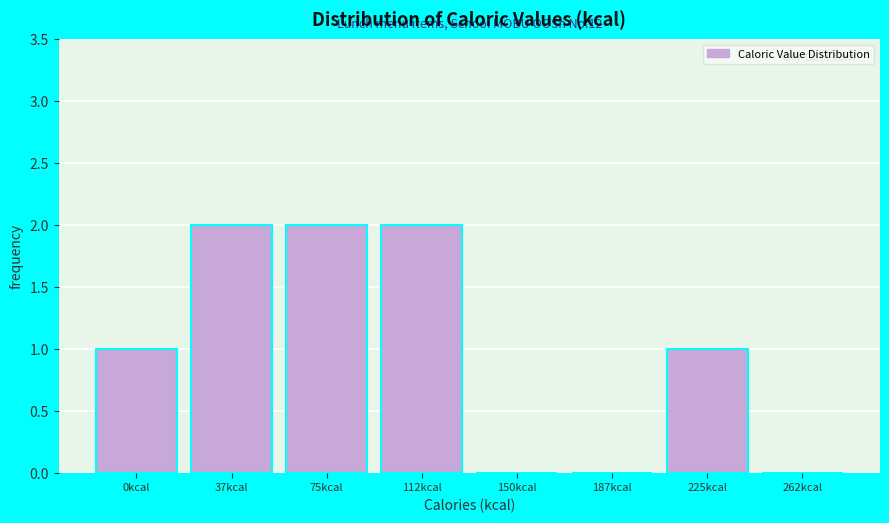

Reading left to right, extract all data points from this chart.

0kcal=1	37kcal=2	75kcal=2	112kcal=2	150kcal=0	187kcal=0	225kcal=1	262kcal=0